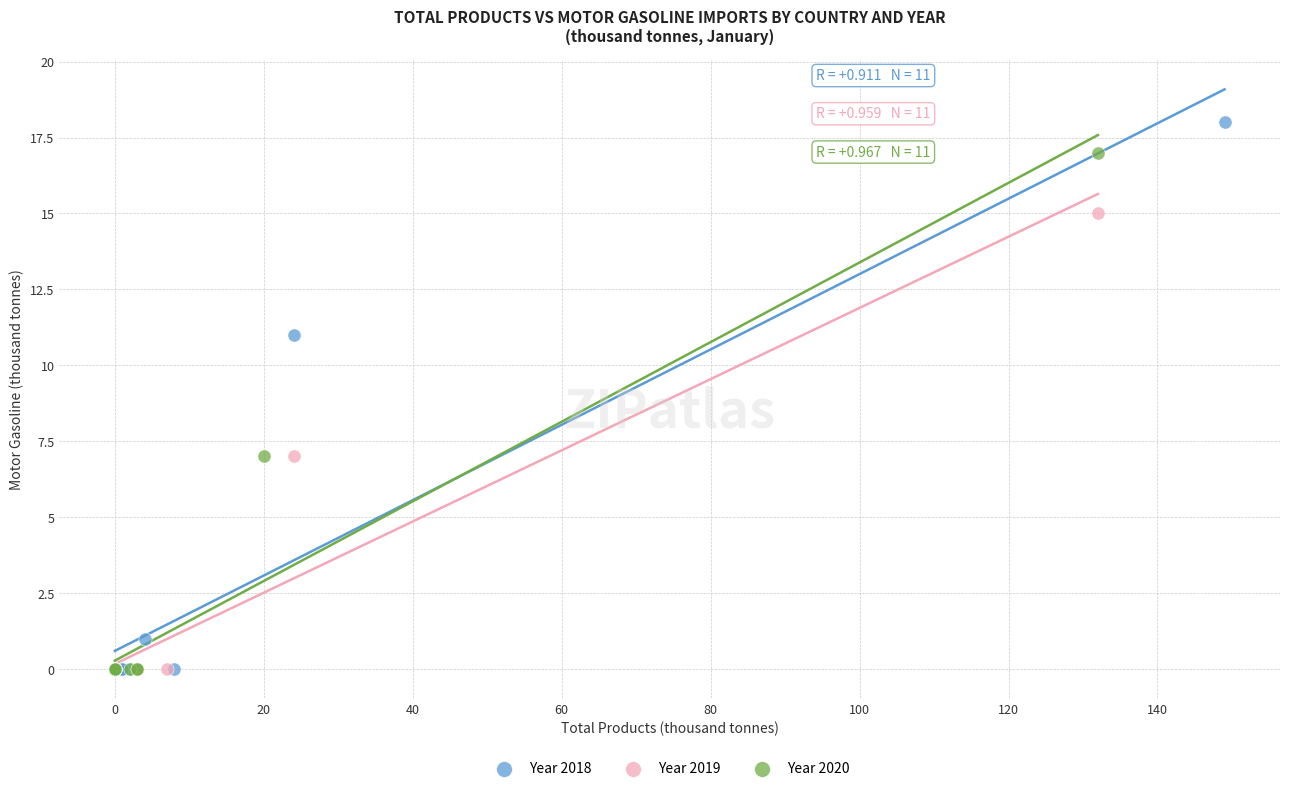

Which series reaches the maximum Y coordinate?

Year 2018